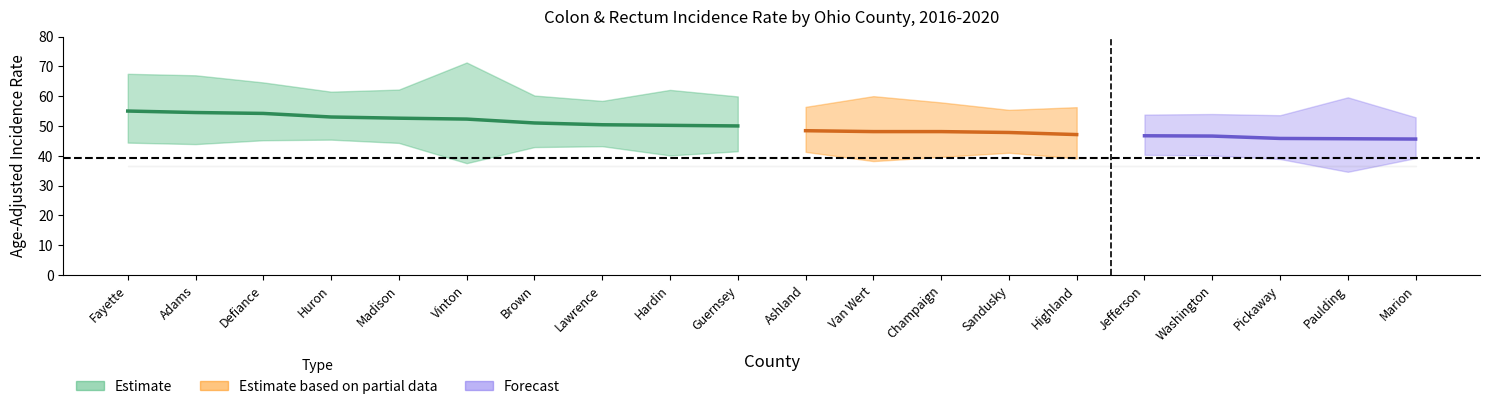

What is the difference between the second highest and minimum values in the Upper_CI series?

14.6